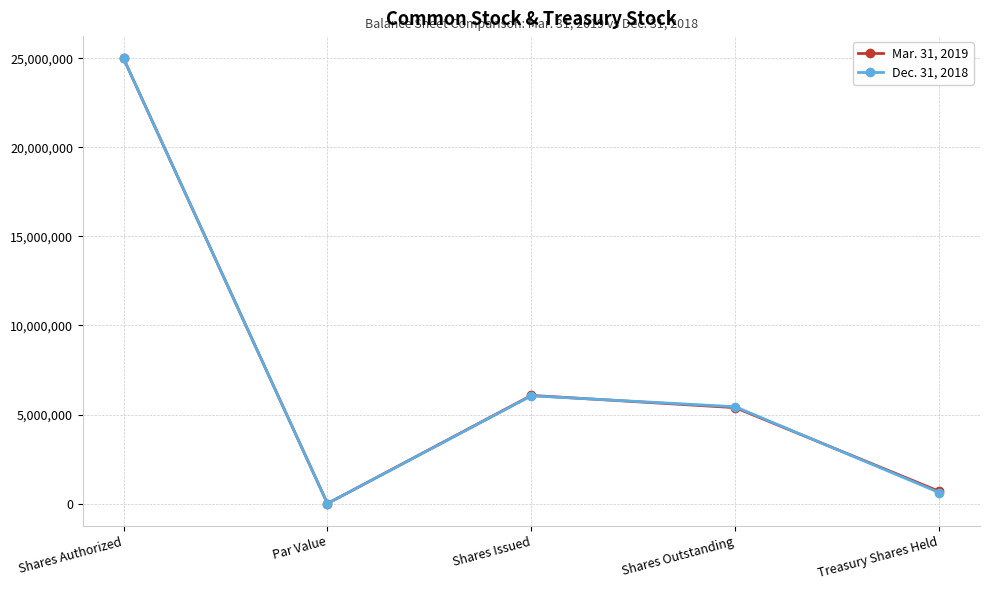

Where is the first local minimum for Dec. 31, 2018?

Par Value